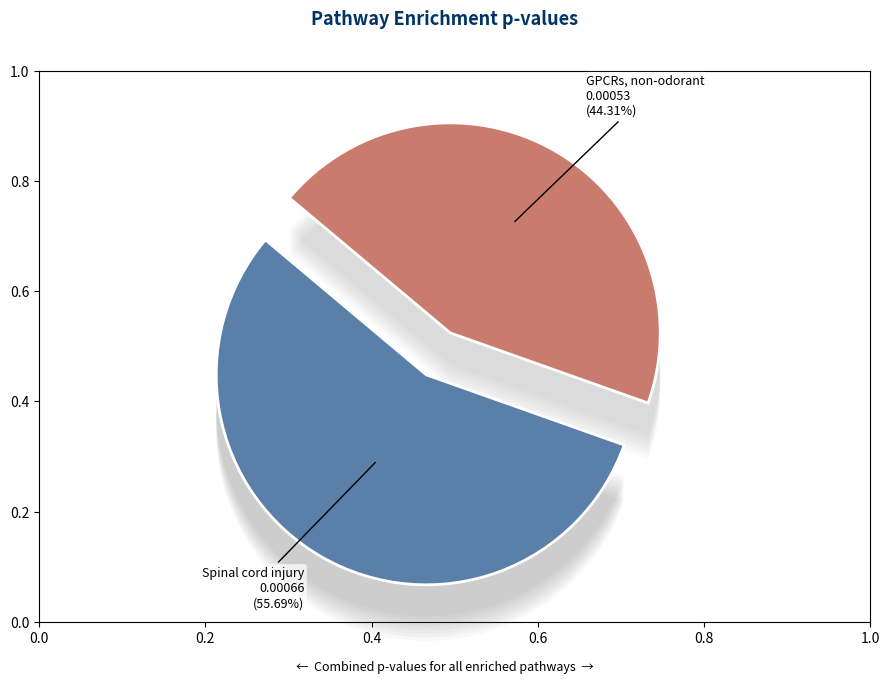

What portion of the pie excludes WP1396?

55.7%